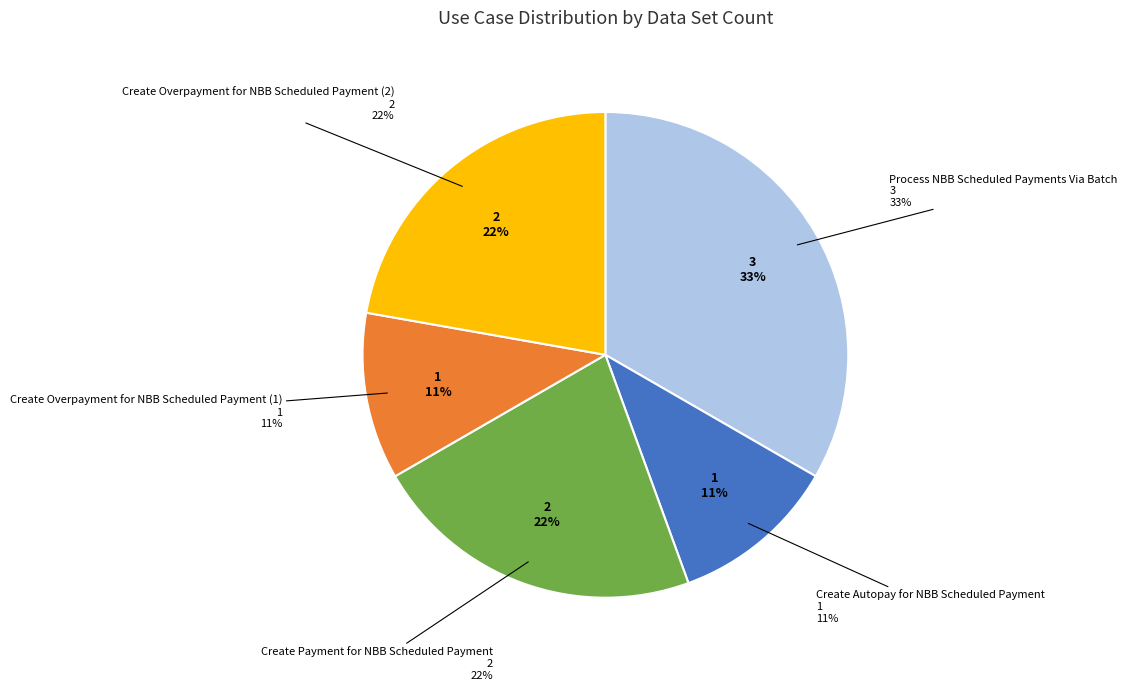

How many slices are in this pie chart?

5